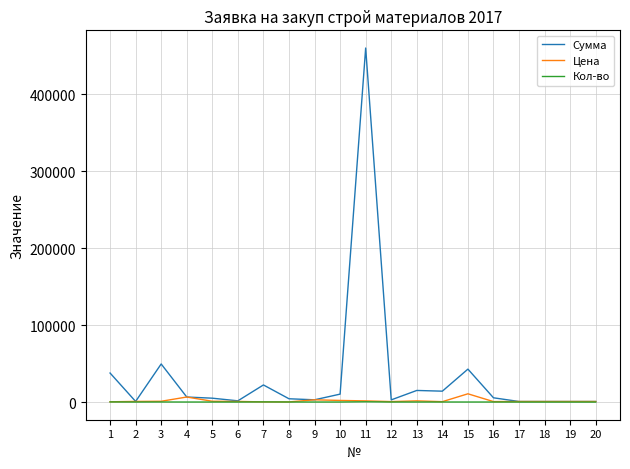

At which category is the sum across all series the highest?

11